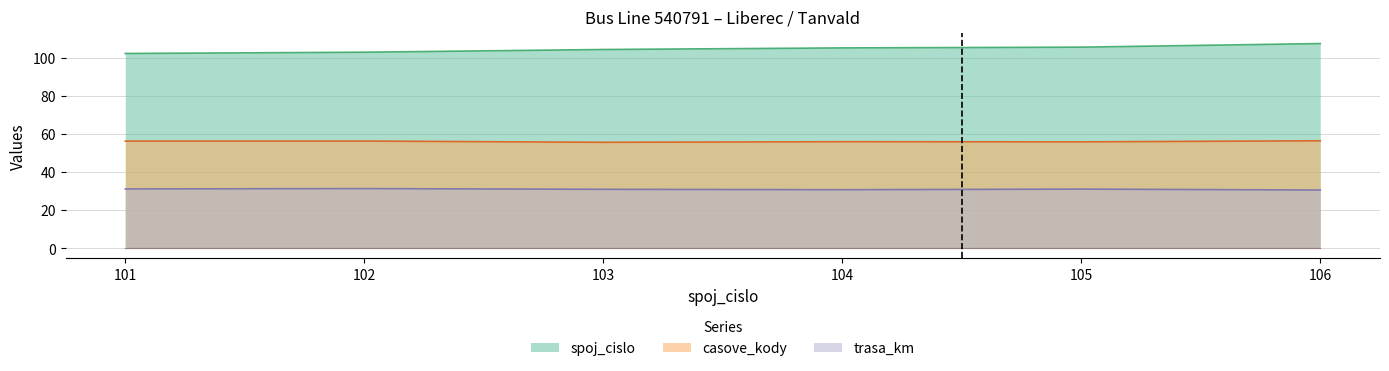

True or false: spoj_cislo and trasa_km intersect in this chart.

False